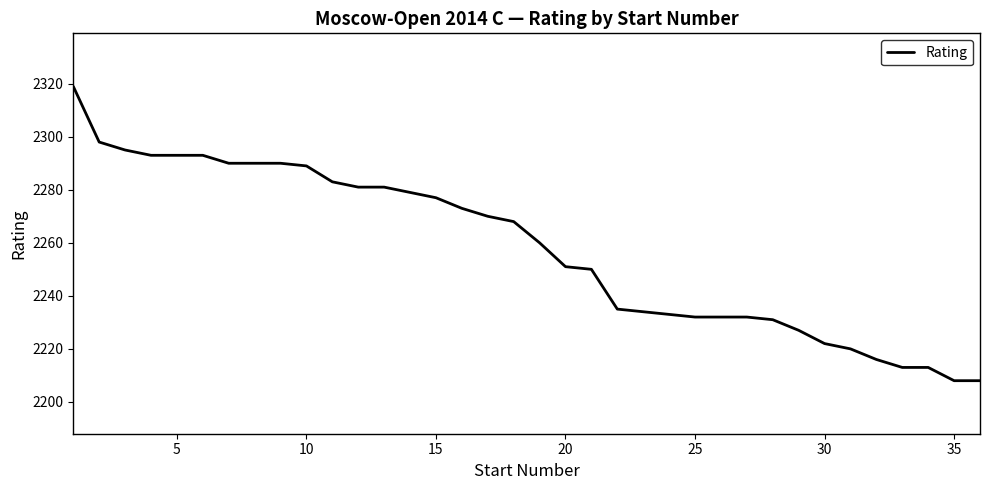

What is the difference between the maximum and minimum values?

111